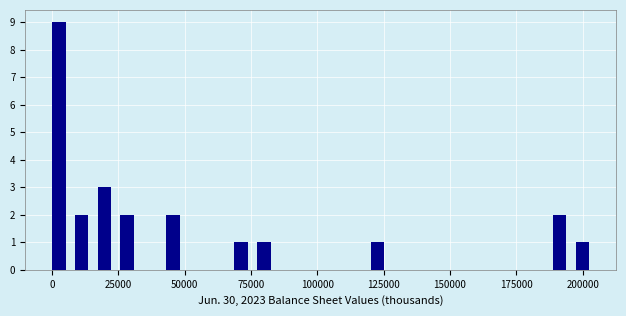

Read against the x-axis, roughly where is the centre of the tallest bar?

5000